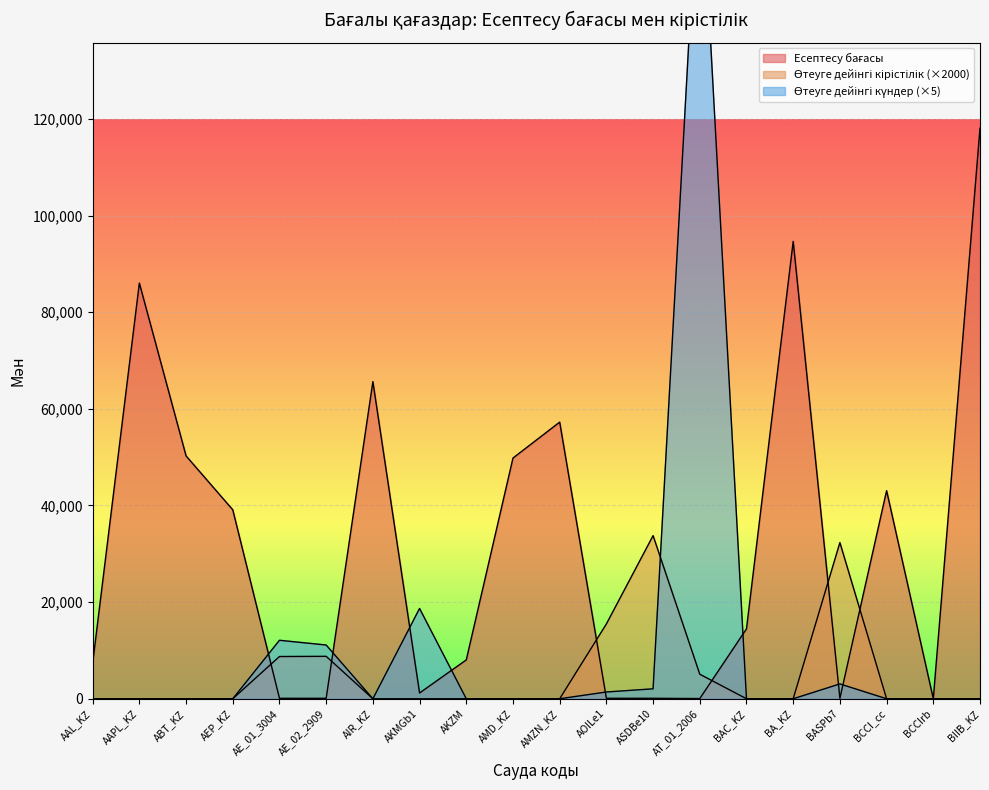

Where is Есептесу бағасы nearest to the value 59040?

AMZN_KZ